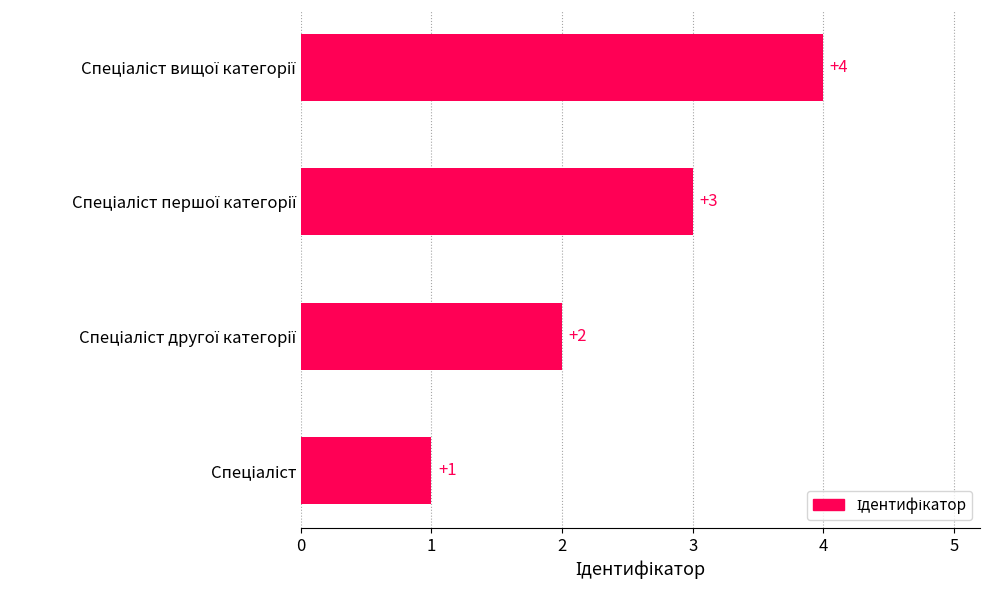

What is the difference between the maximum and minimum values?

3